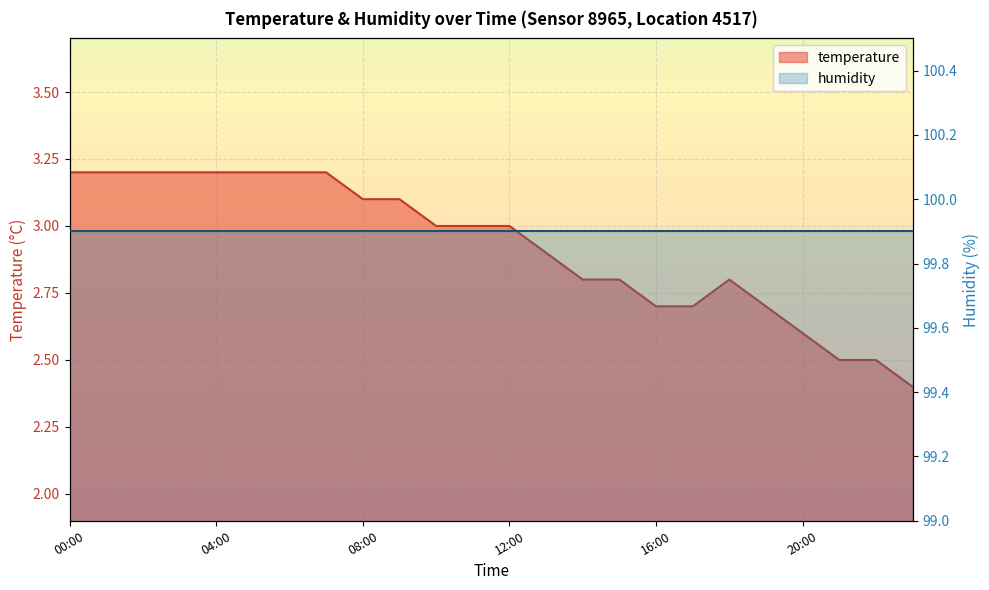

At which label is the value closest to 2?

23:00